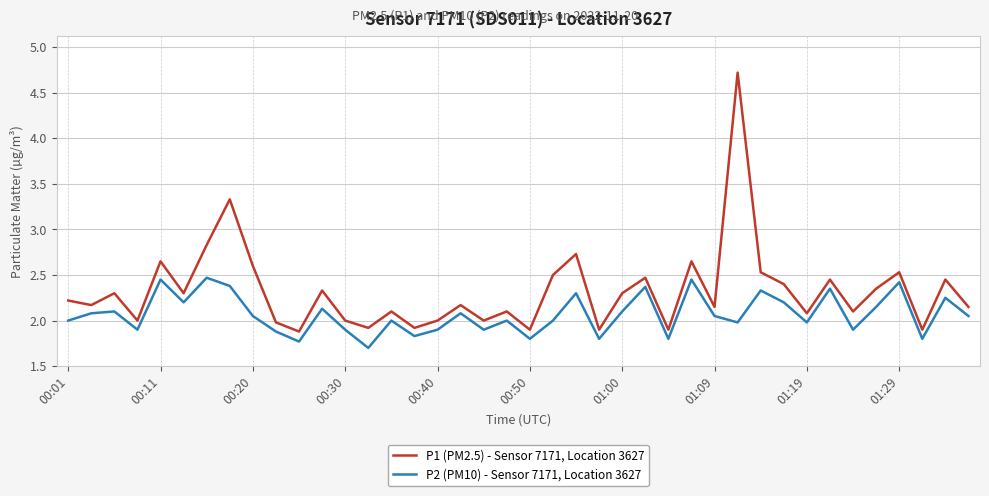

How many interior local valleys does the P1 (PM2.5) - Sensor 7171, Location 3627 series have?

14